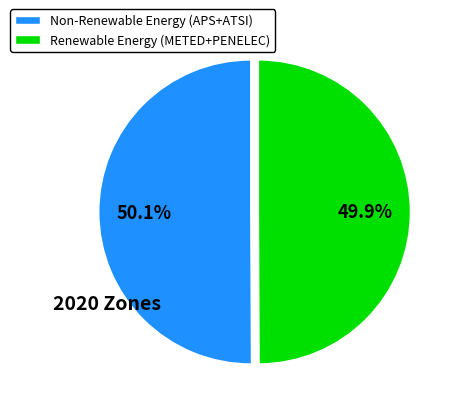

What is the total percentage of Renewable Energy (METED+PENELEC) and Non-Renewable Energy (APS+ATSI)?

100.0%